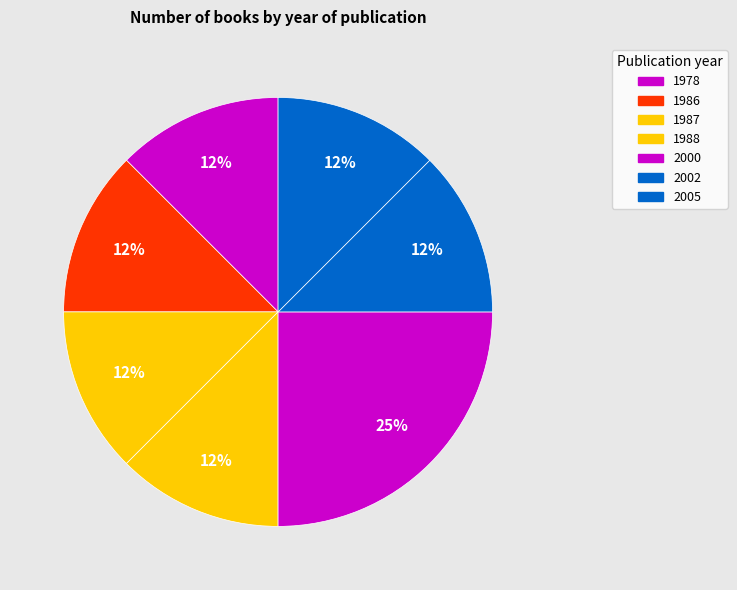

How many segments does this pie chart have?

7